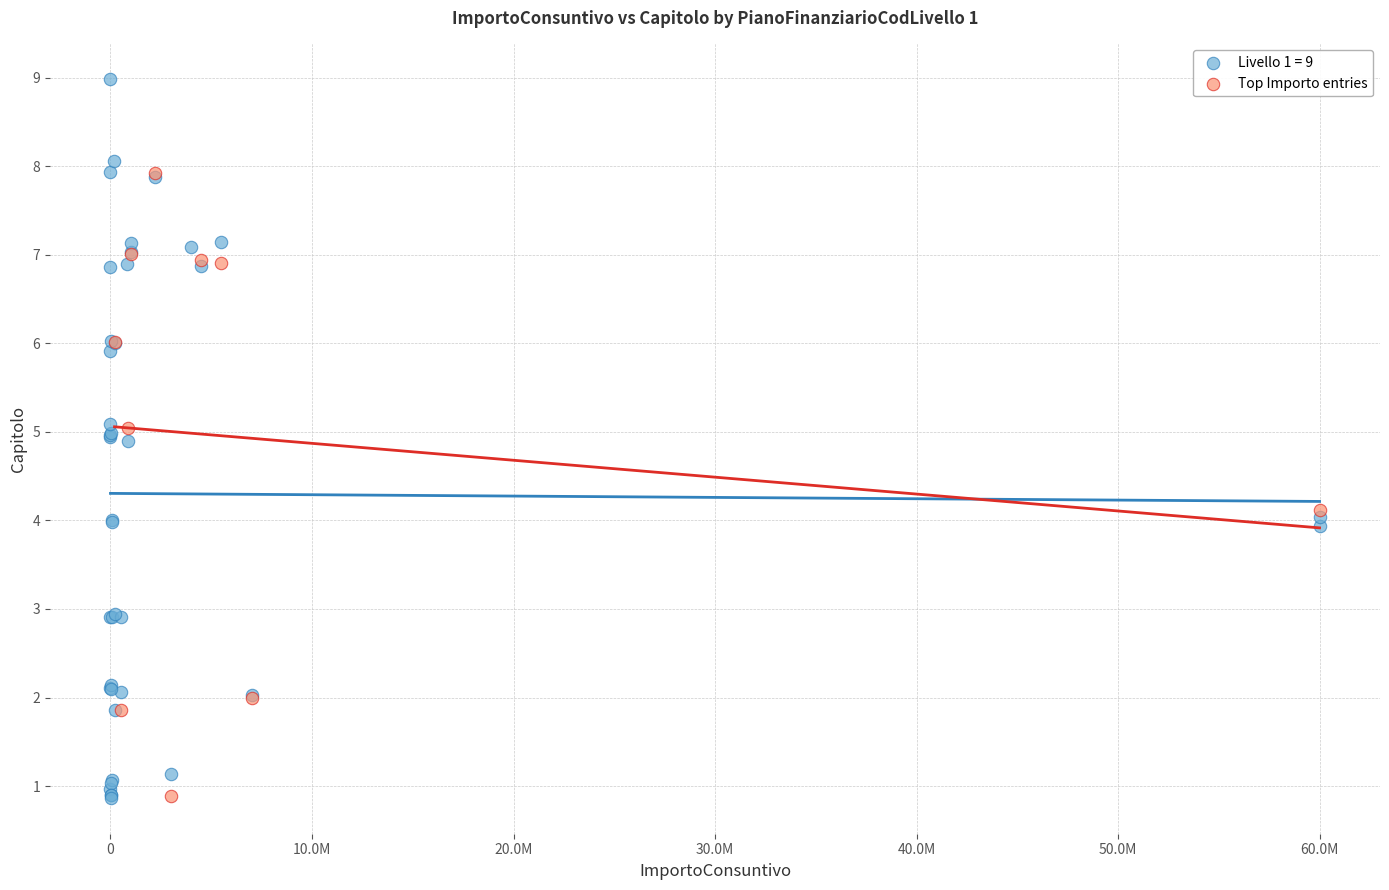

Which series contains the highest Y value?

Livello 1 = 9